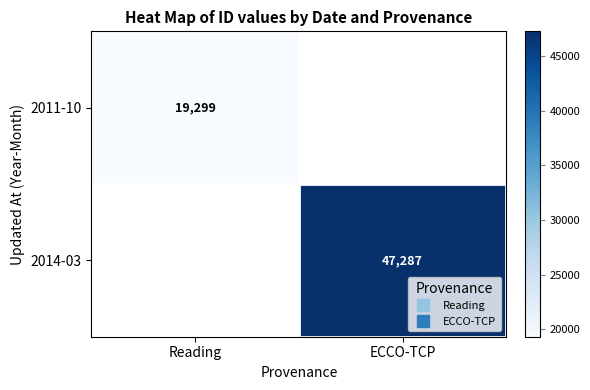

The value of 2011-10 at Reading is 8110.4. True or false?

False